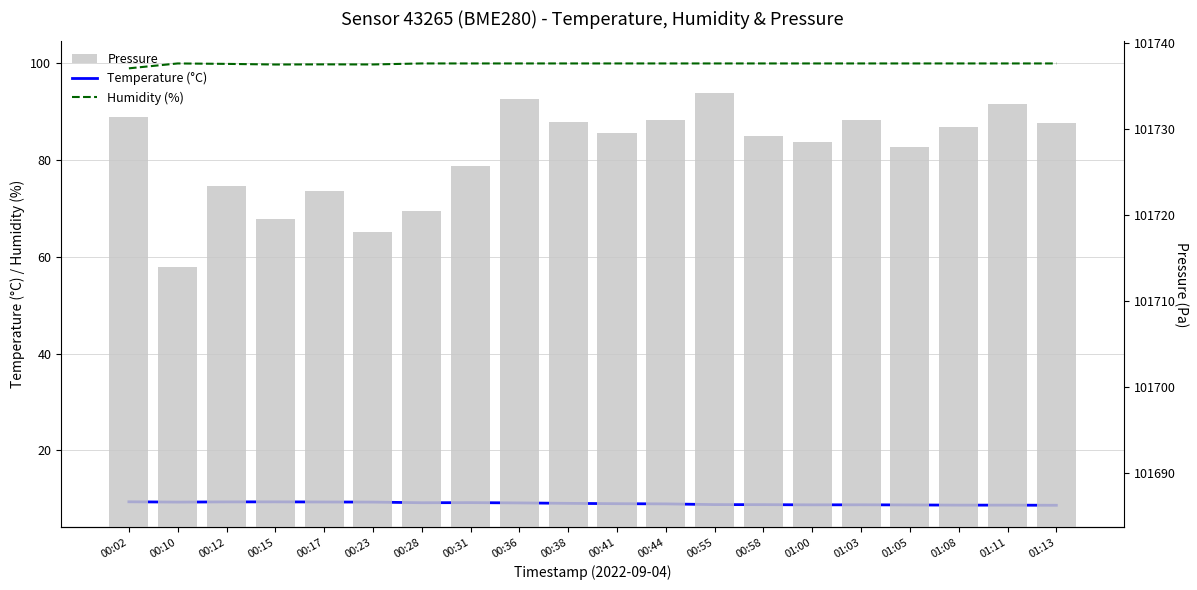

What is the difference between the second highest and minimum values in the Temperature (°C) series?

0.7